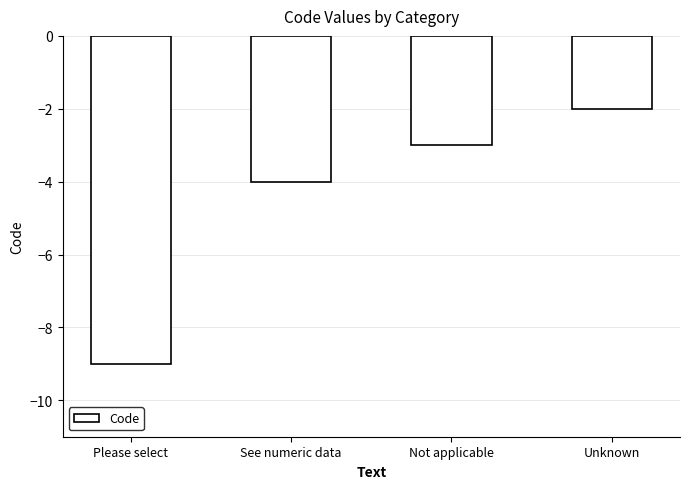

What is the minimum value shown in the chart?

-9